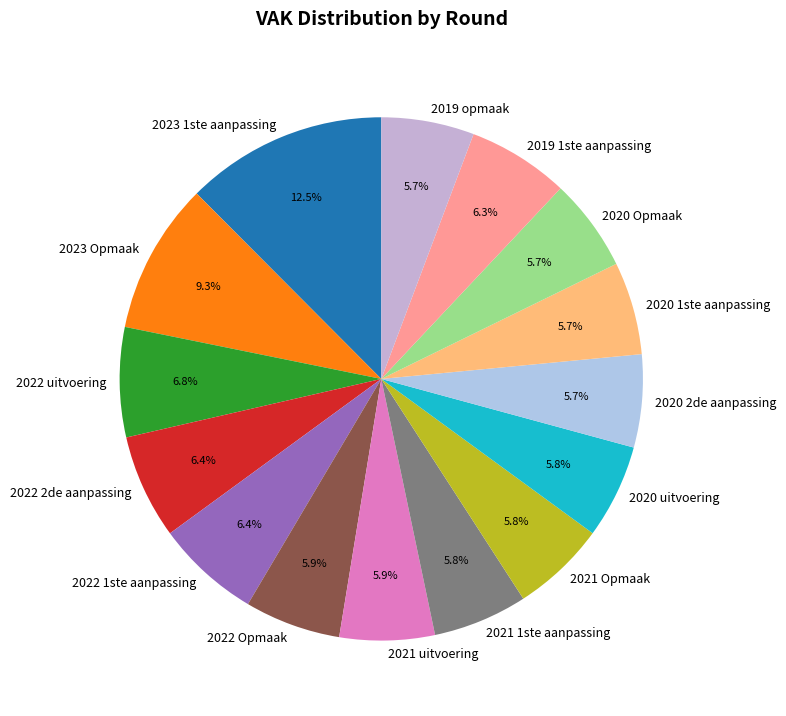

To the nearest percent, what is the combined percentage of 2022 2de aanpassing and 2020 uitvoering?

12%